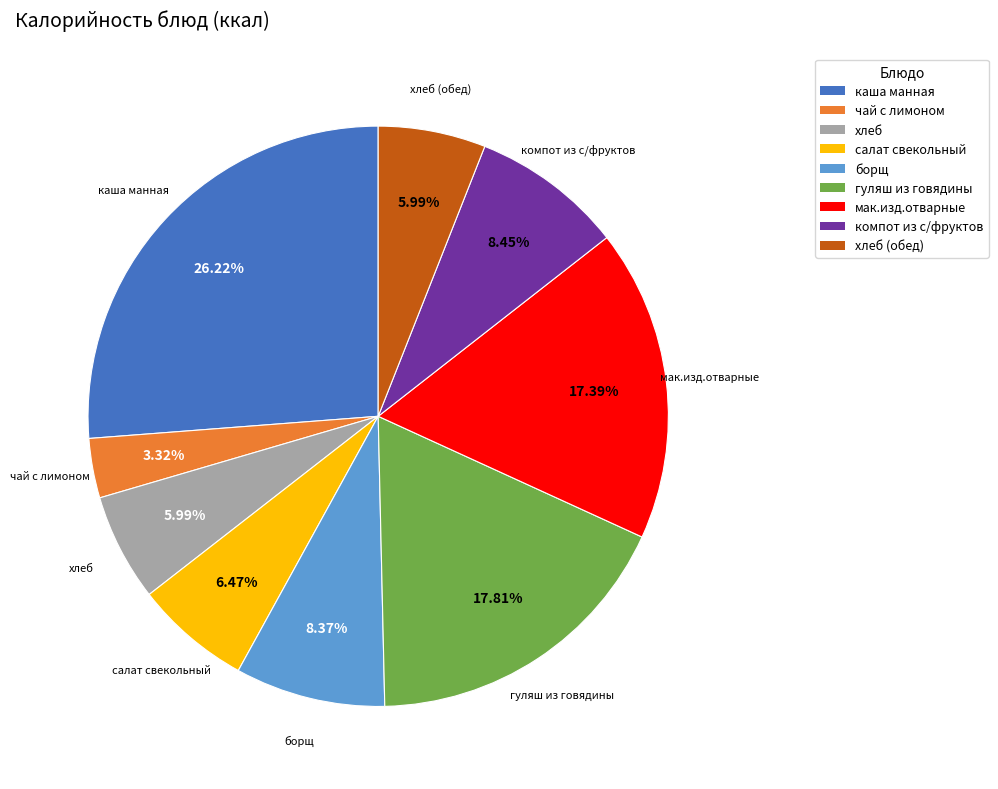

Is there any slice that represents more than half of the pie?

No